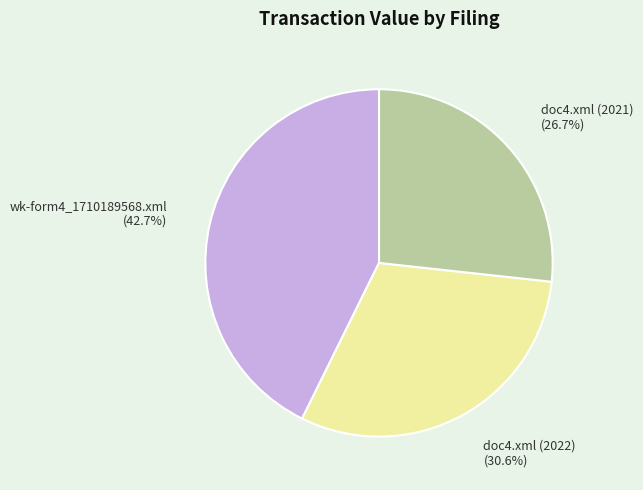

How many slices are in this pie chart?

3